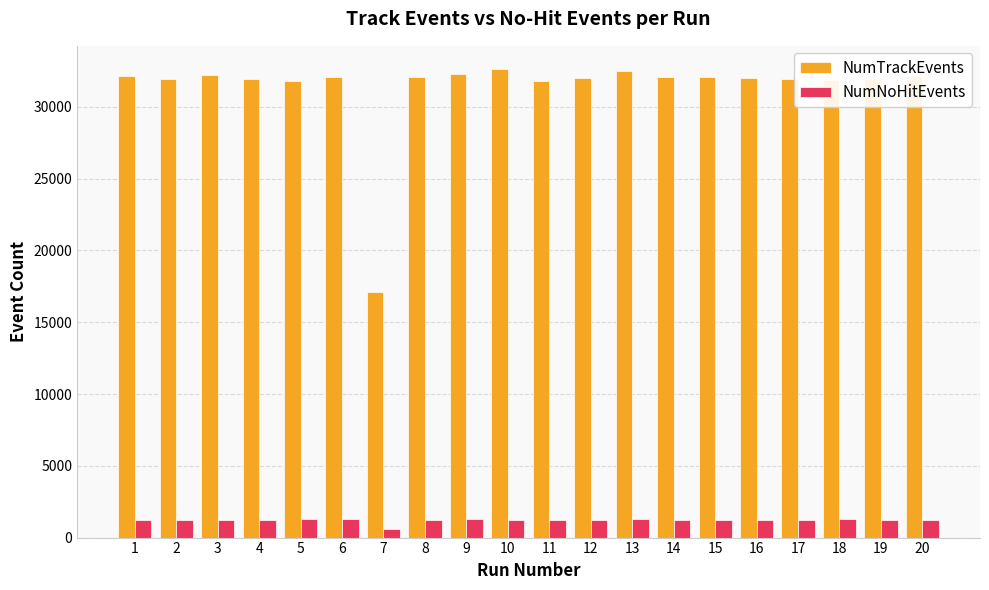

What are all the series names shown in the legend?

NumTrackEvents, NumNoHitEvents